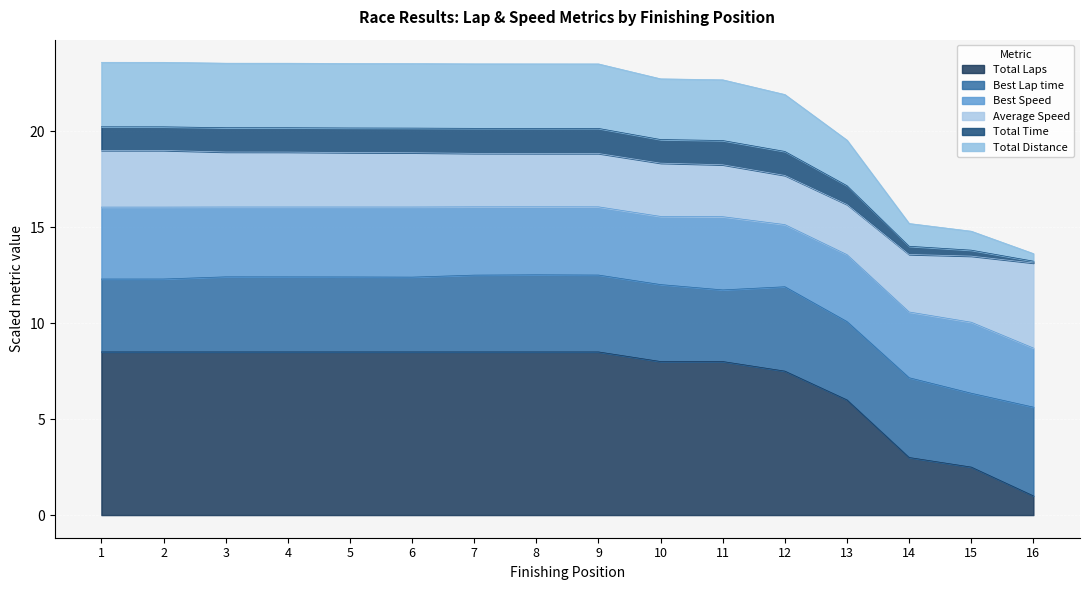

Which has a higher value, 14 or 10?

10